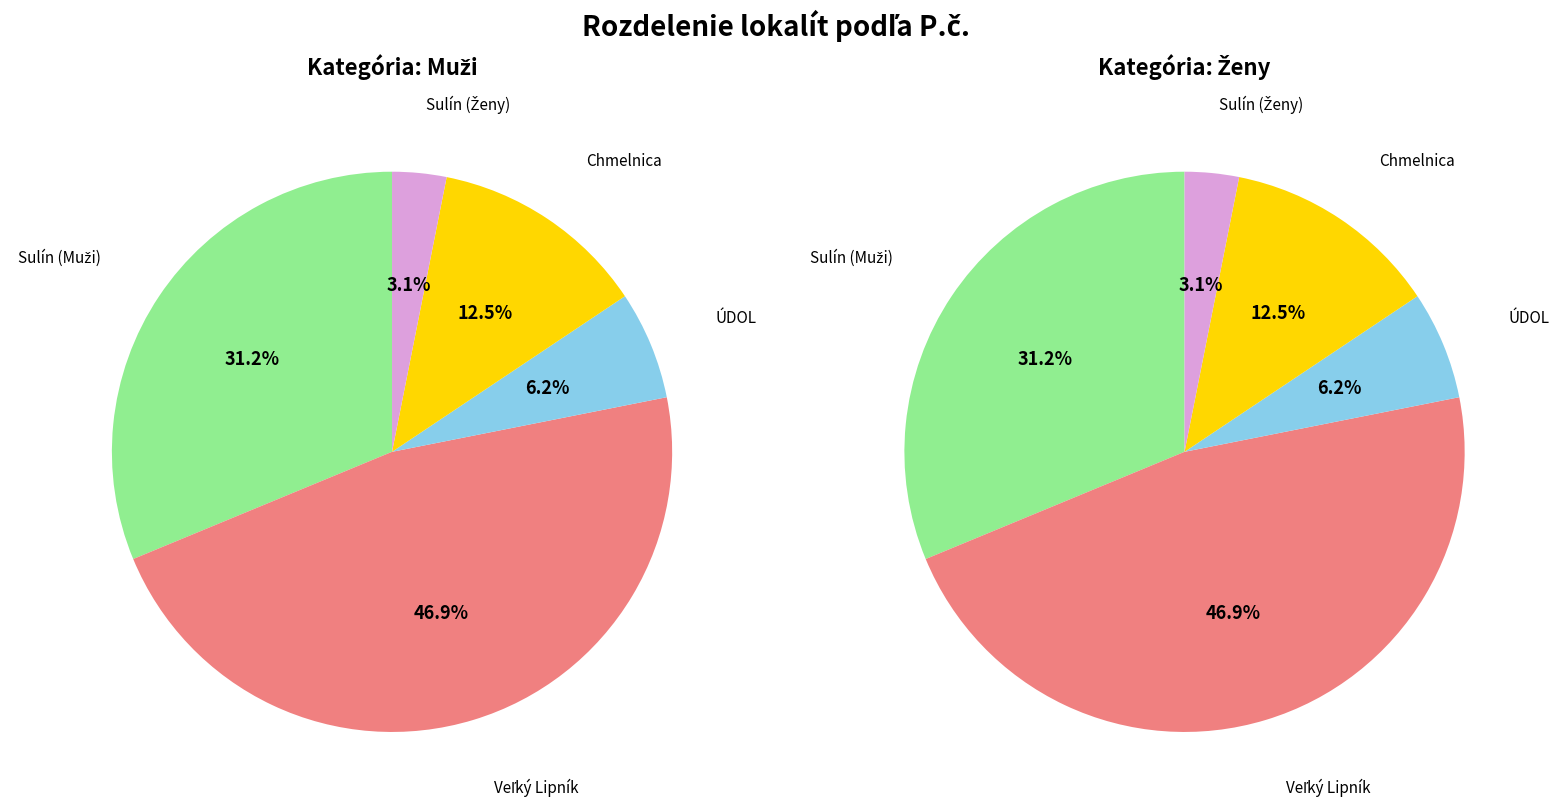

To the nearest percent, what percentage of the pie is Sulín (Ženy)?

3%